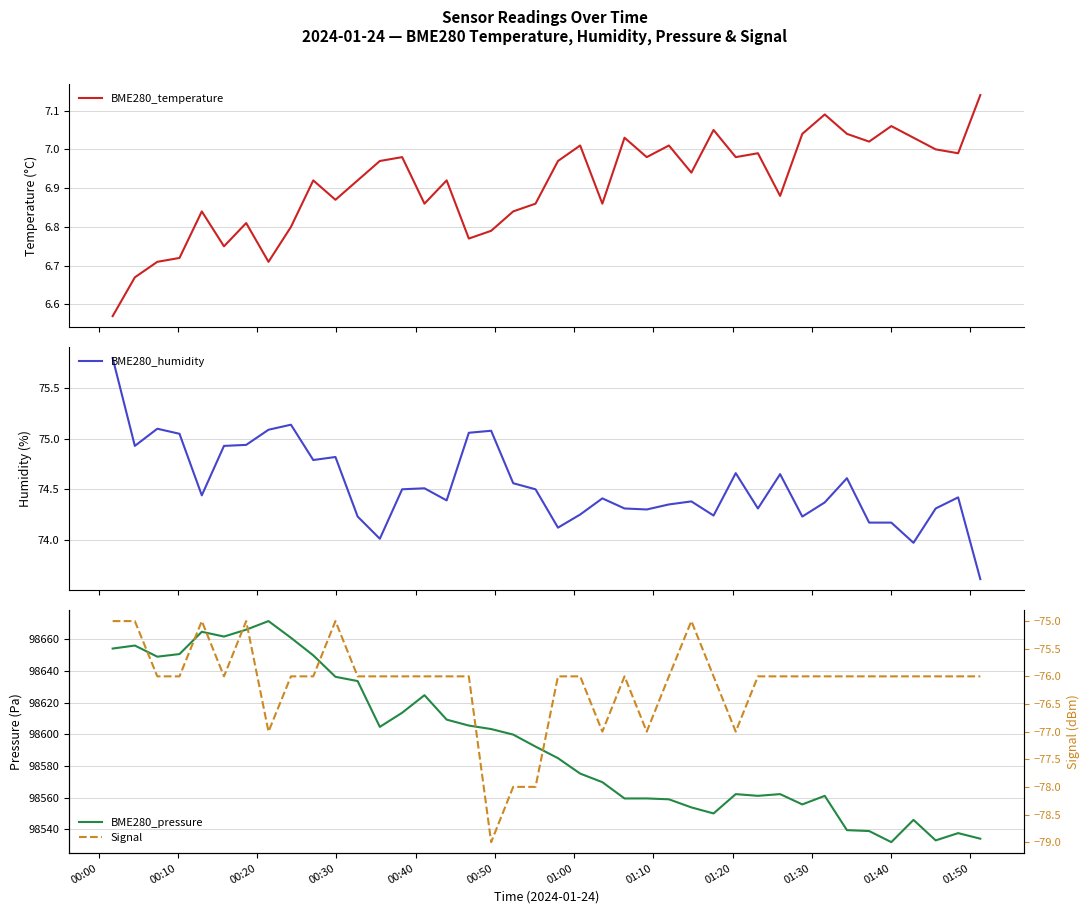

What is the sum of the Signal values at 00:00 and 01:20?

-151.0